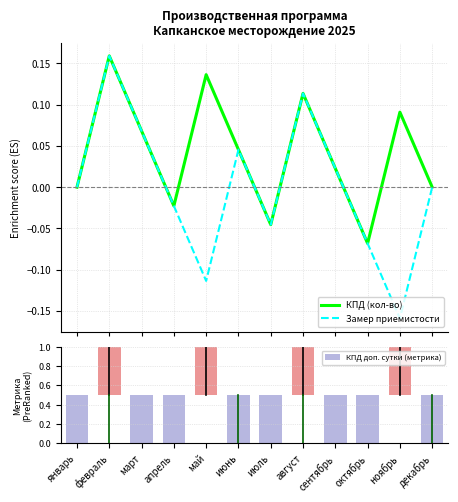

Which has a higher value, октябрь or ноябрь?

ноябрь